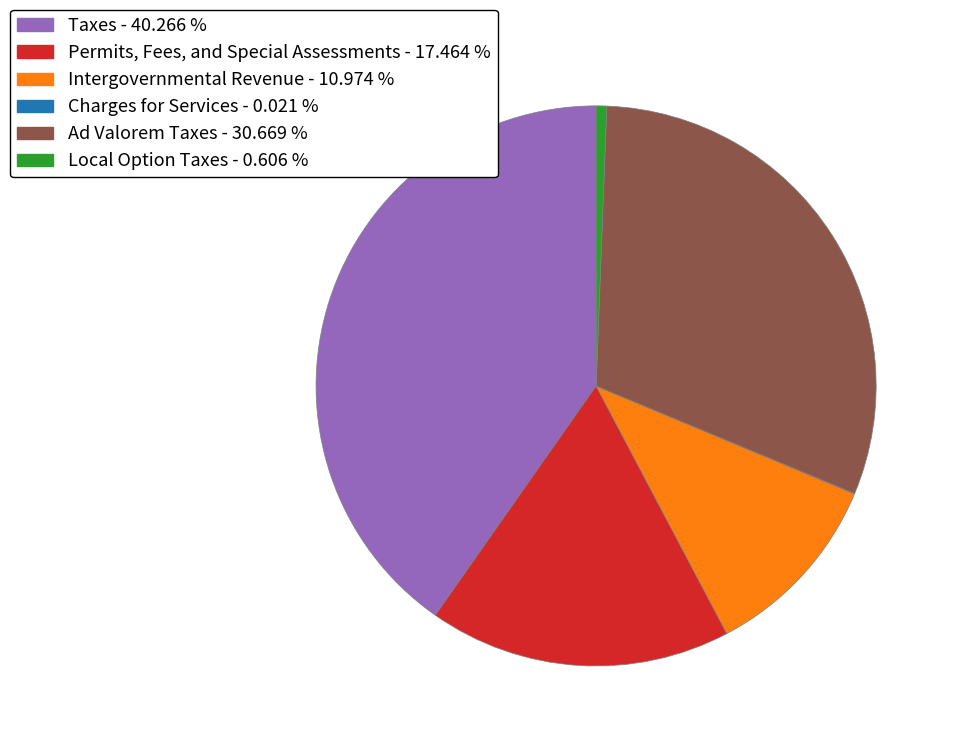

Which category has the biggest portion of the pie?

Taxes